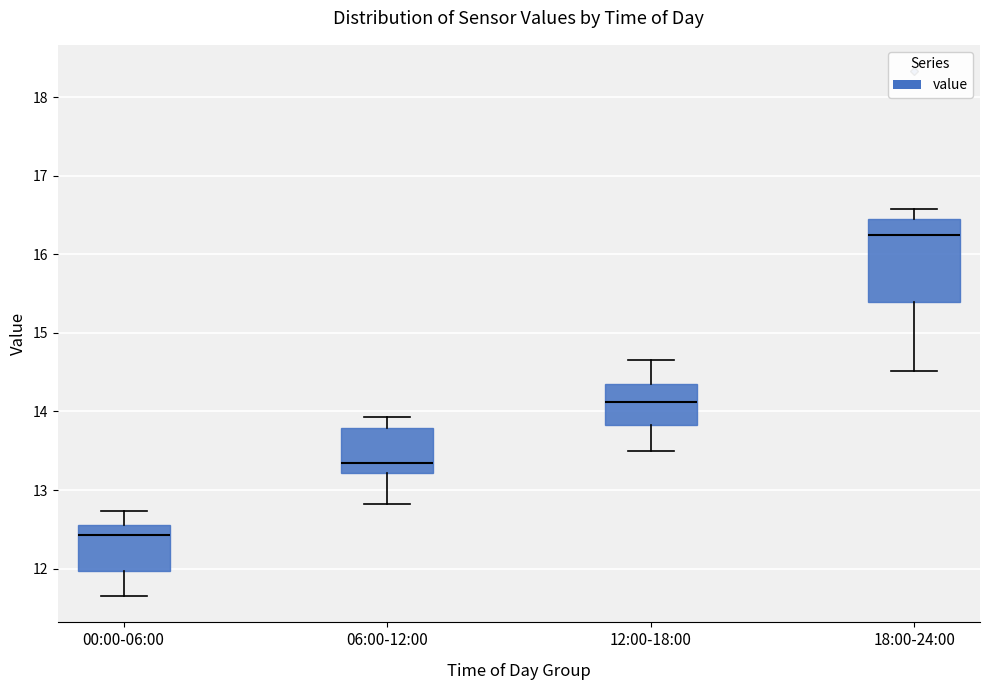

Where is the lower edge of the box for 06:00-12:00 on the y-axis? The values are not printed on the chart, so give them approximately, as read against the axis.

13.2